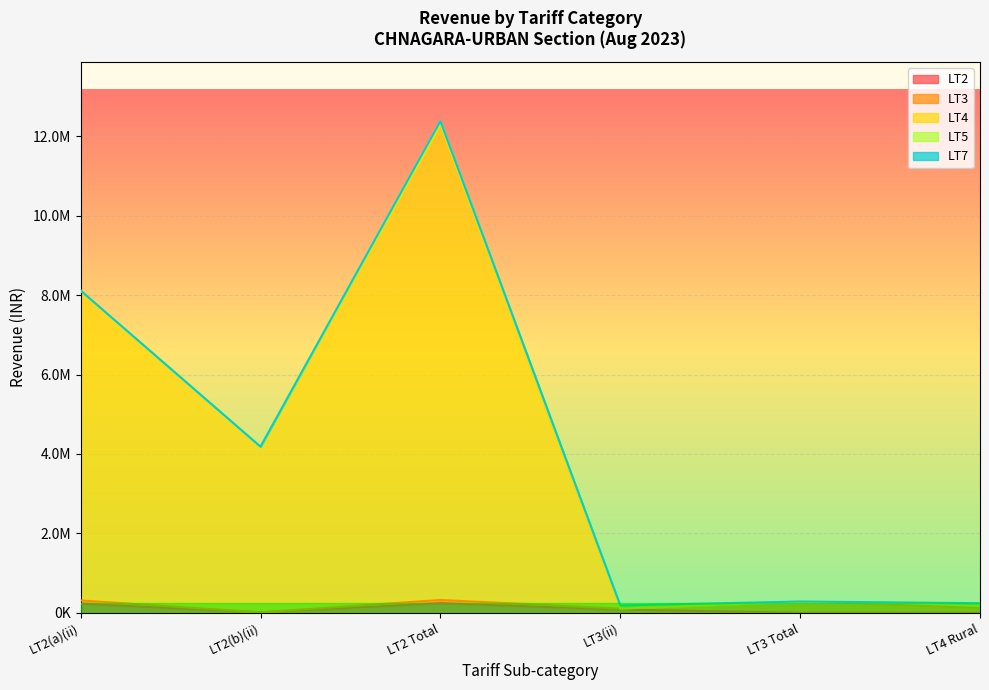

Is the value of LT4 at LT2 Total greater than the value of LT2 at LT2(a)(ii)?

Yes